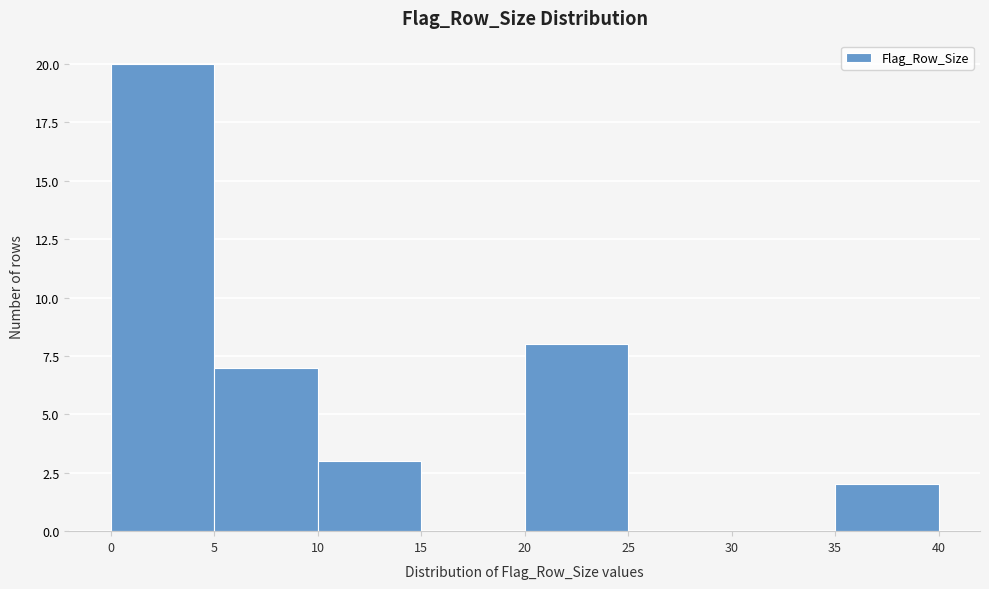

Reading left to right, list every bar in this chart as the range it spans on the x-axis followed by its height. The values are not printed on the chart, so give them approximately, as read against the axis.

0 to 5: 20
5 to 10: 7
10 to 15: 3
15 to 20: 0
20 to 25: 8
25 to 30: 0
30 to 35: 0
35 to 40: 2